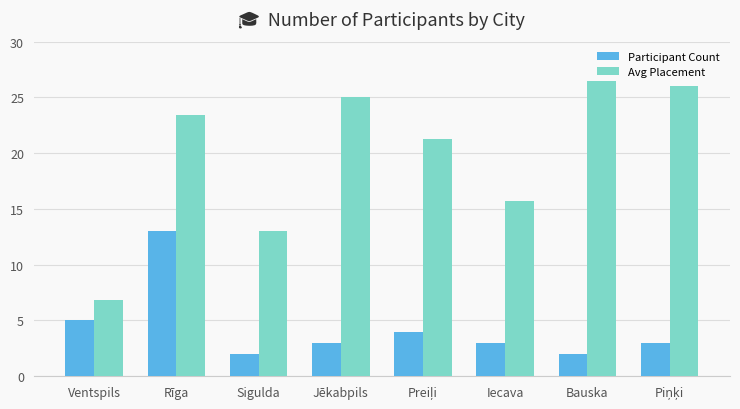

How many categories are shown in the chart?

8